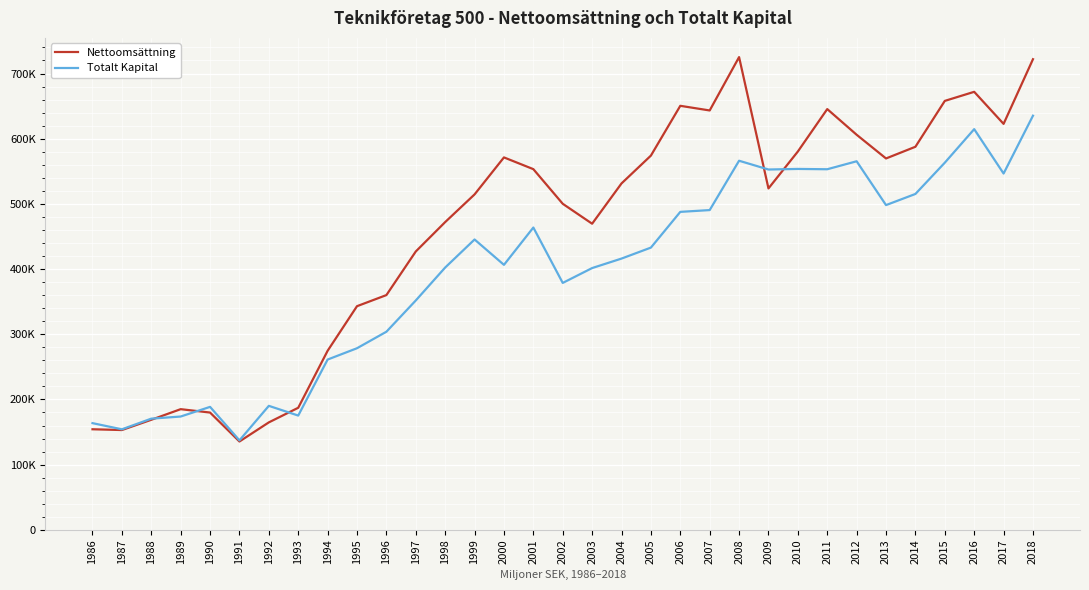

What are all the series names shown in the legend?

Nettoomsättning, Totalt Kapital